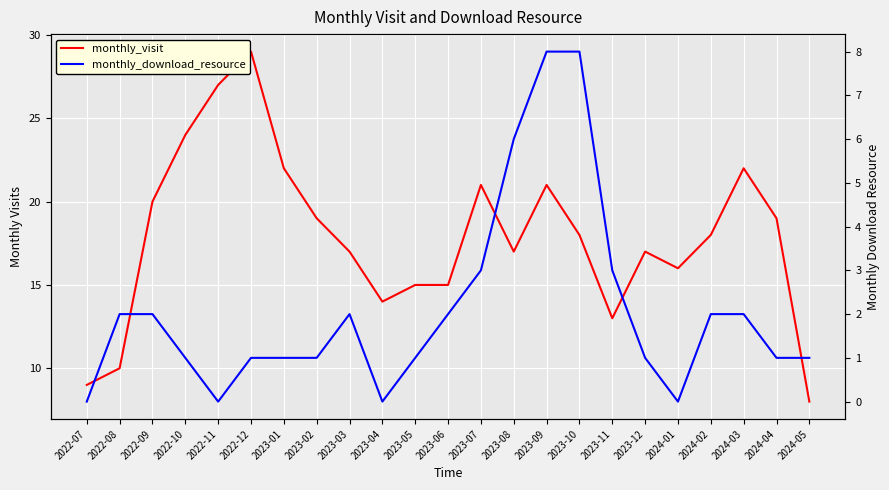

What is the difference between the highest and lowest values at 2024-01?

16